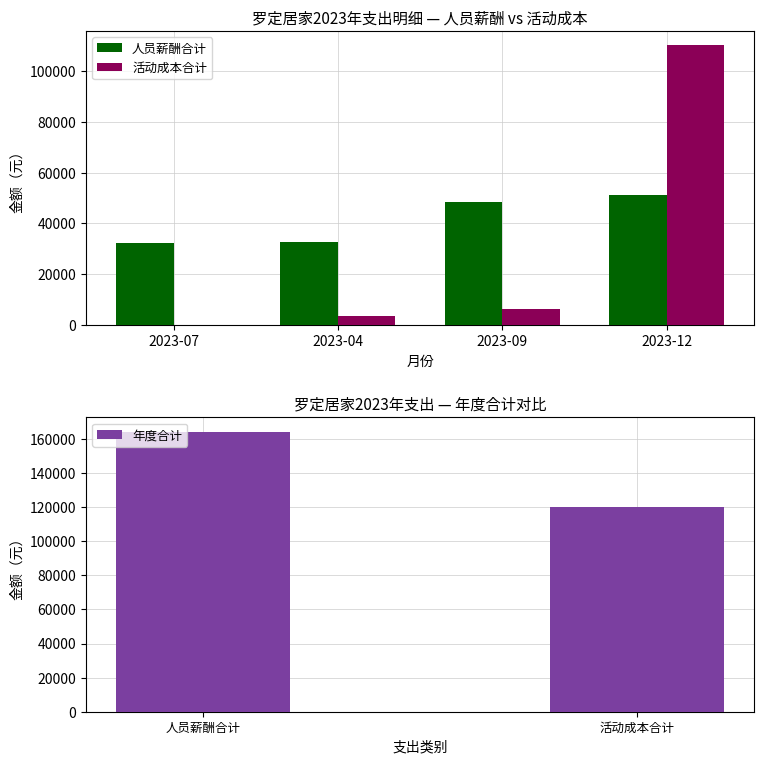

What are all the series names shown in the legend?

人员薪酬合计, 活动成本合计